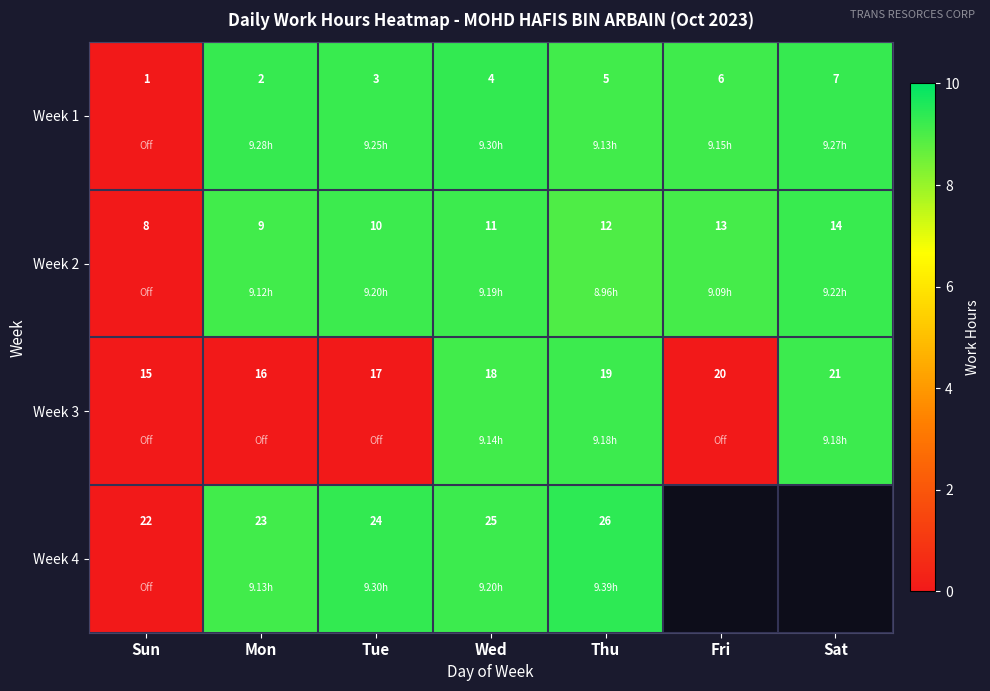

What is the sum of all Week 2 values?

77